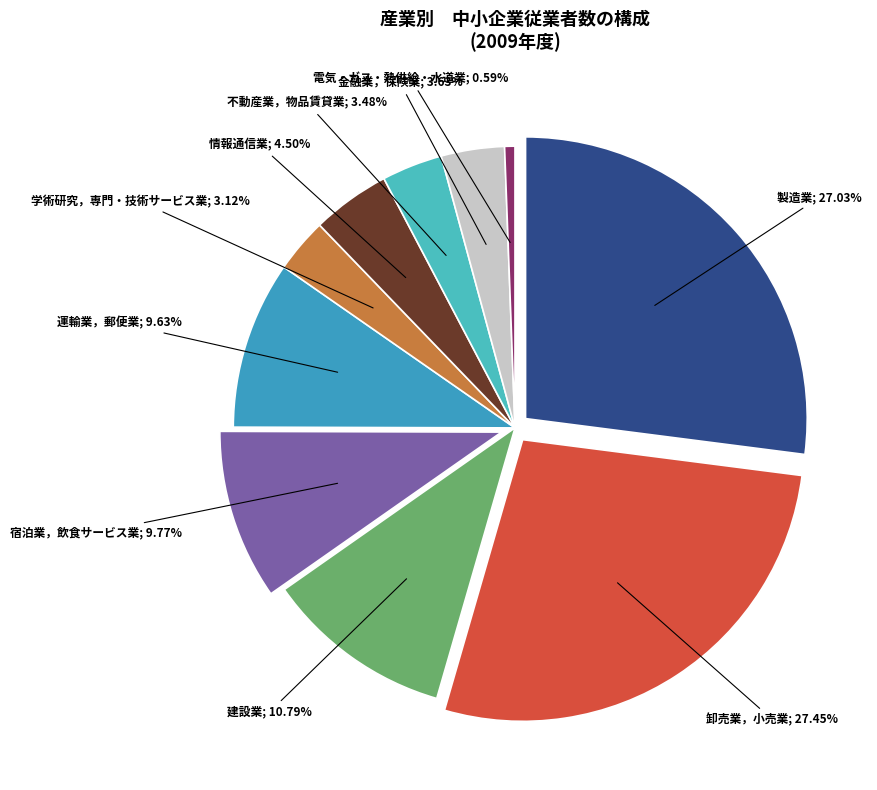

To the nearest percent, what portion does 学術研究，専門・技術サービス業 represent?

3%